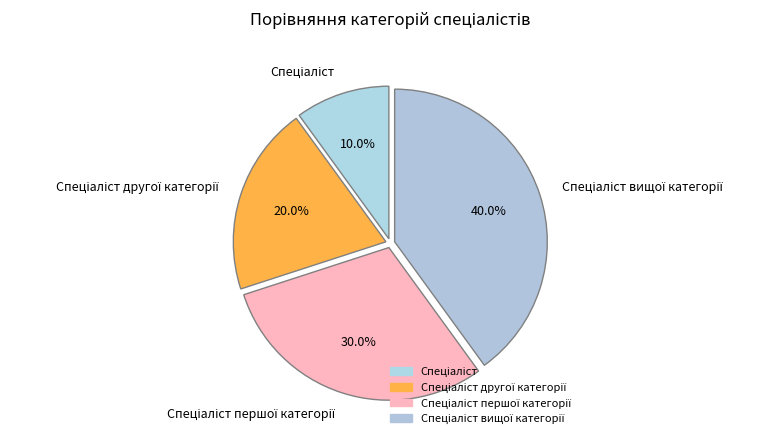

Is there any slice that represents more than half of the pie?

No